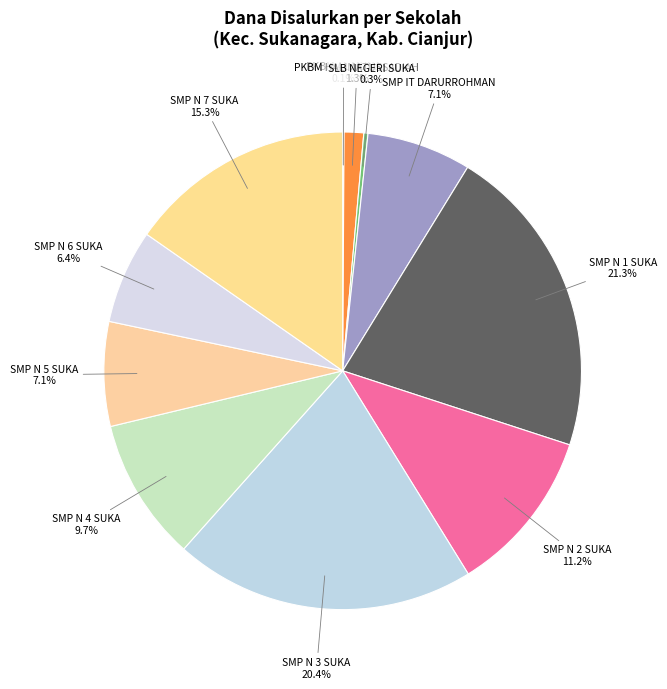

How many slices are in this pie chart?

11